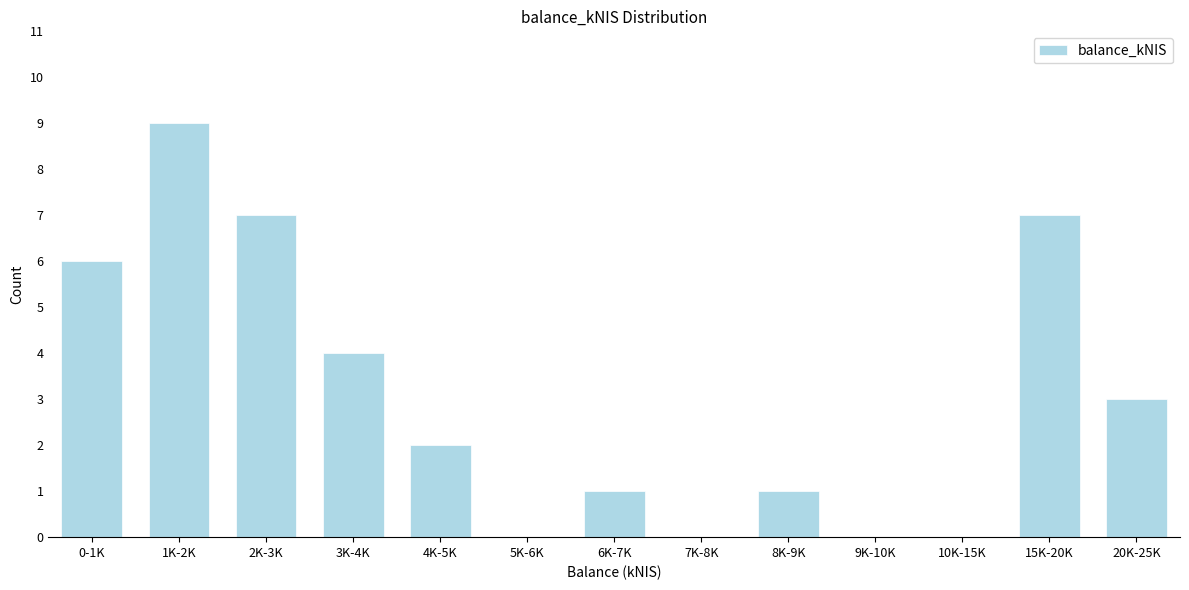

Reading left to right, extract all data points from this chart.

0-1K=6	1K-2K=9	2K-3K=7	3K-4K=4	4K-5K=2	5K-6K=0	6K-7K=1	7K-8K=0	8K-9K=1	9K-10K=0	10K-15K=0	15K-20K=7	20K-25K=3